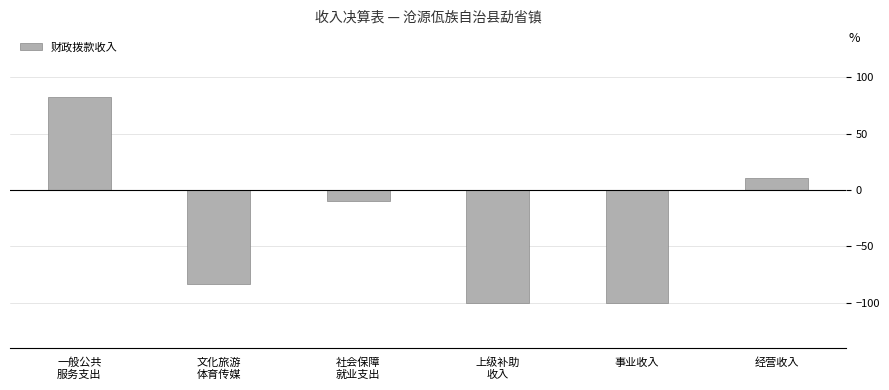

Which has a higher value, 文化旅游
体育传媒 or 上级补助
收入?

文化旅游
体育传媒